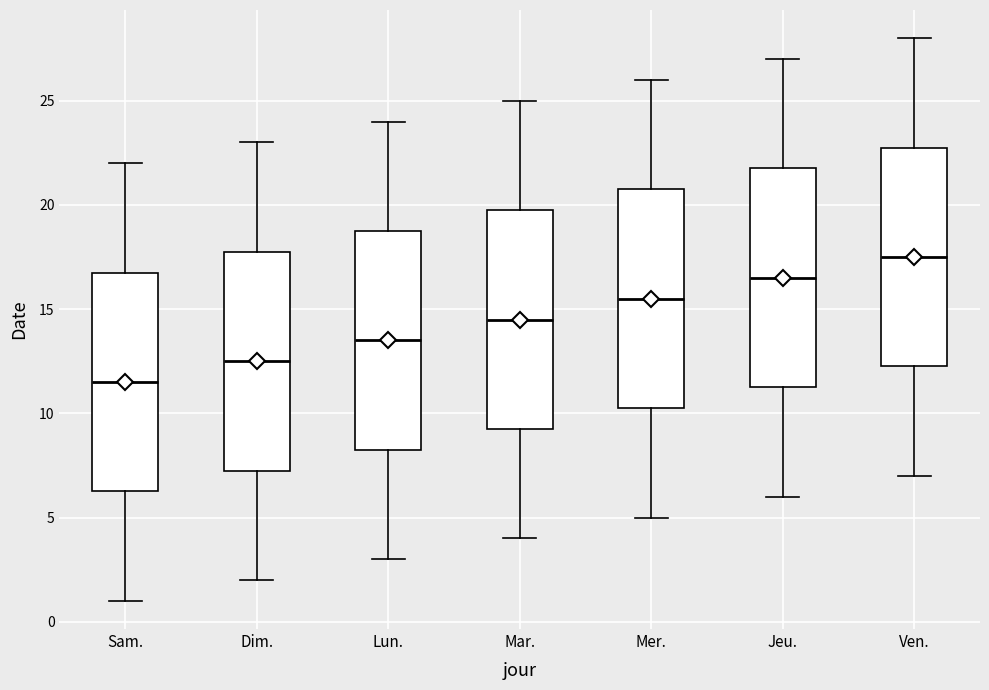

Which box's median line is the highest?

Ven.